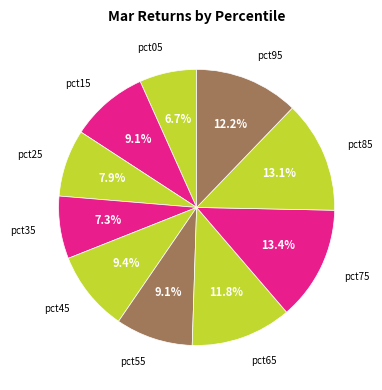

To the nearest percent, what portion does pct25 represent?

8%